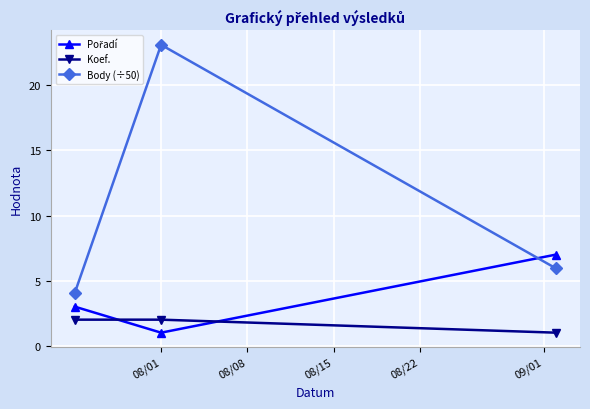

What is the minimum value for Body (÷50)?

4.0